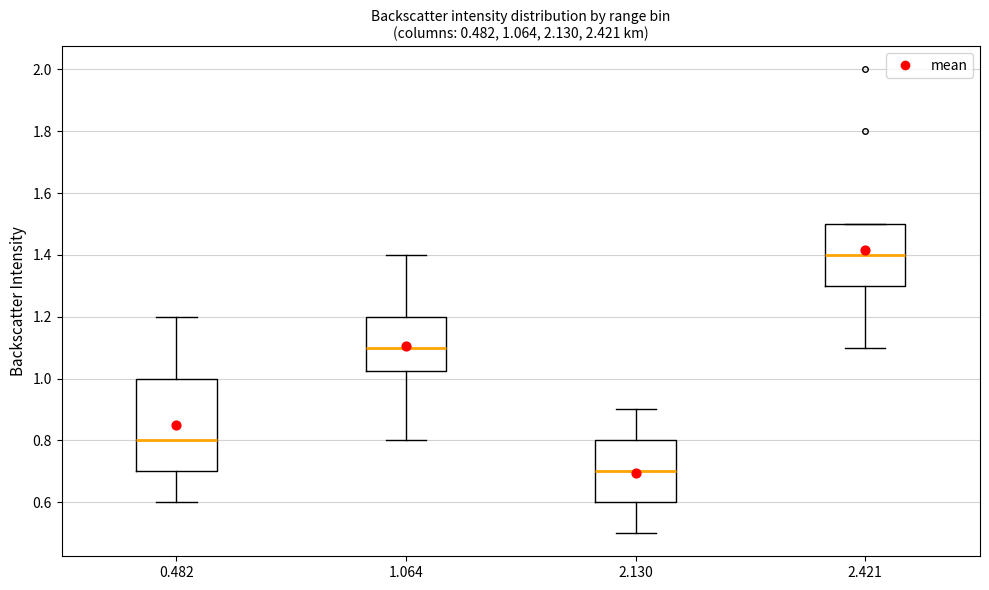

Which box is the tallest, from its lower edge to its upper edge?

0.482